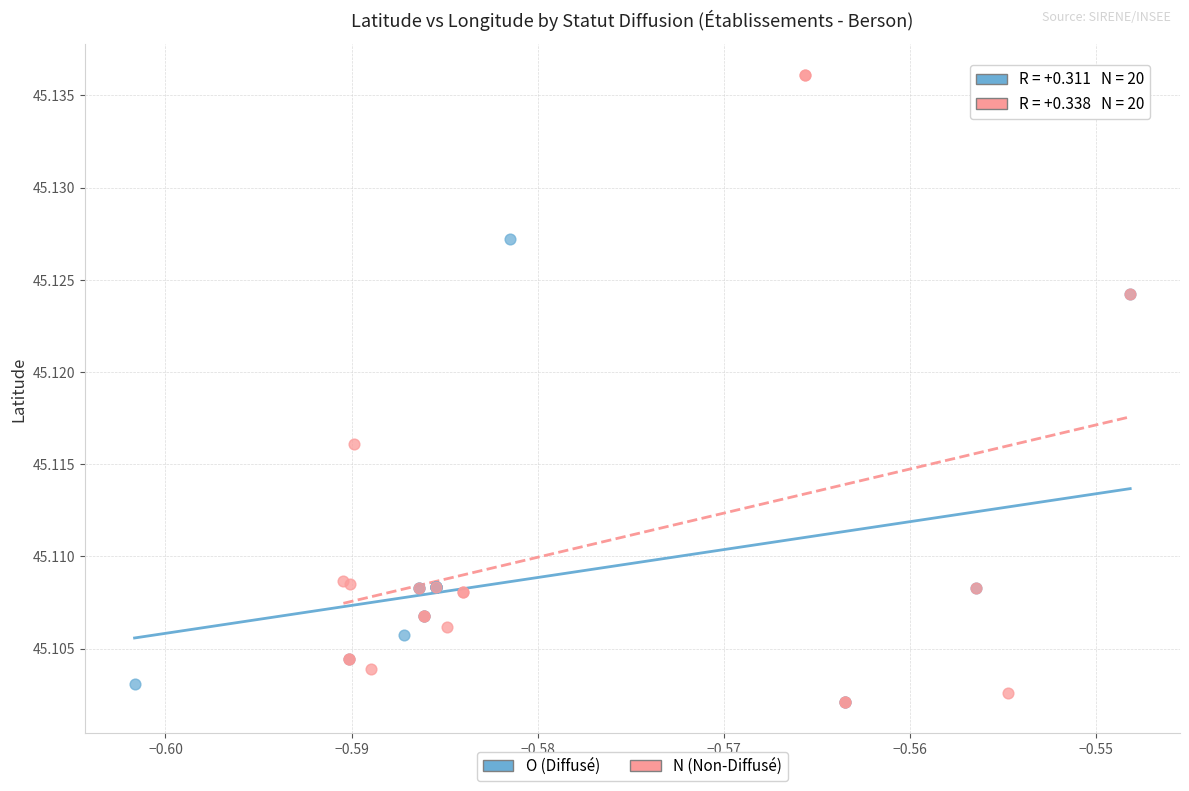

Which series has the widest spread of Y values?

N (Non-Diffusé)